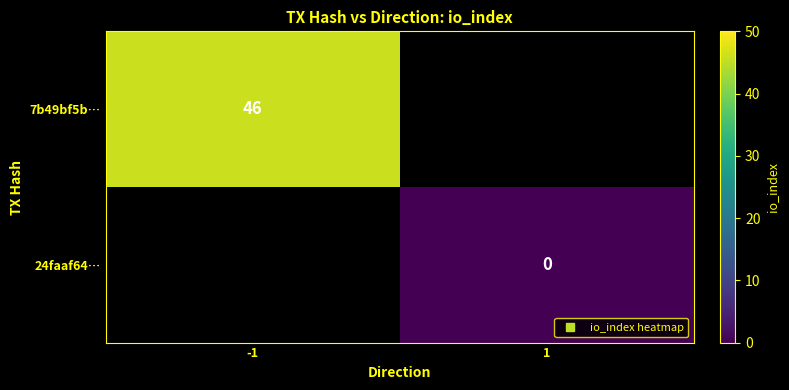

What value does the 7b49bf5b… series have at -1?

46.0